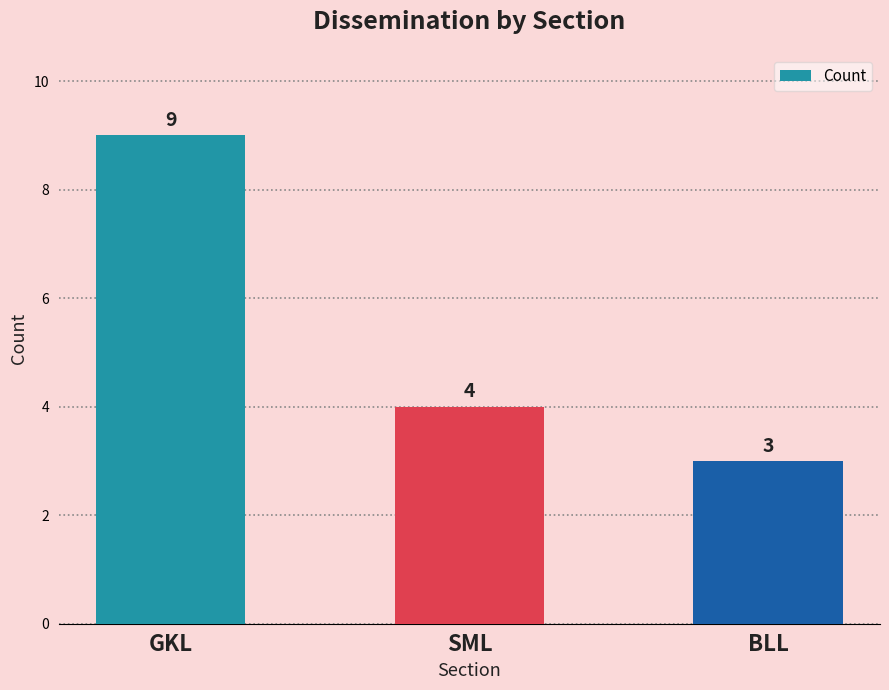

Reading left to right, transcribe all the data shown in this chart.

9	4	3